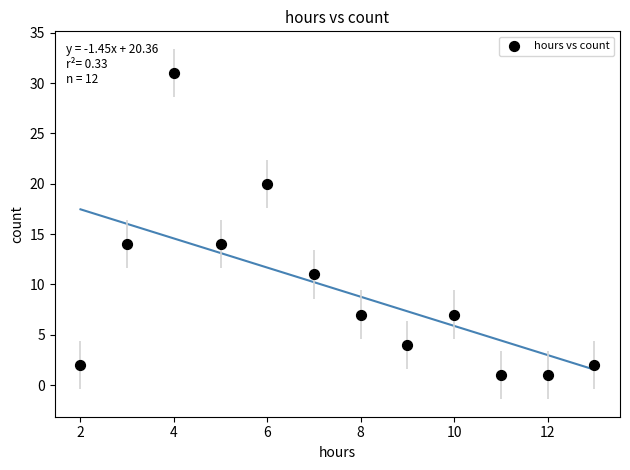

What is the average X value?

8